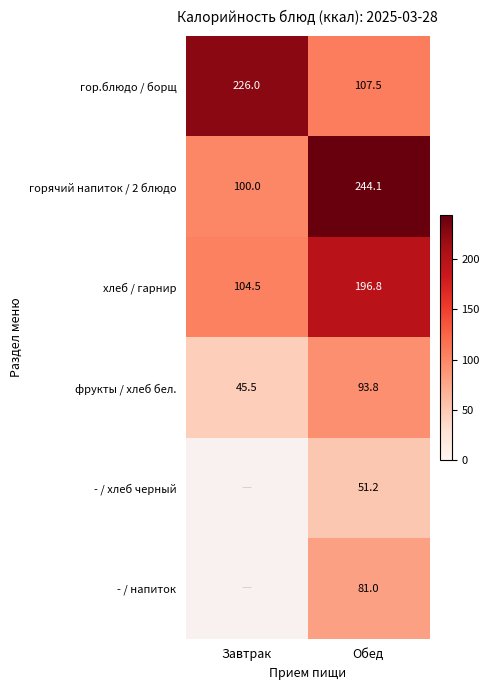

At which category is the sum across all series the highest?

Обед